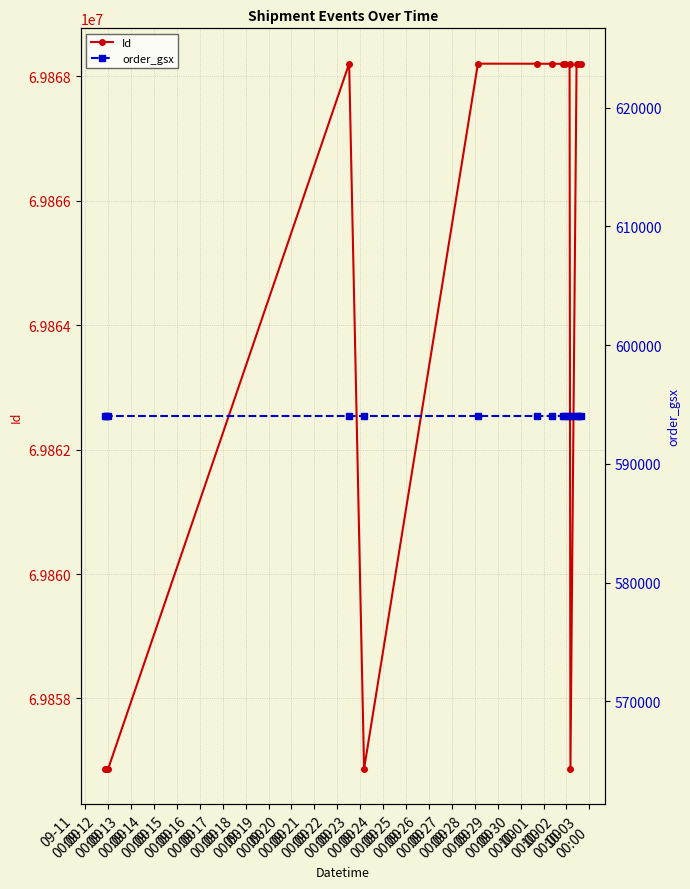

How many data points does each series have?

15